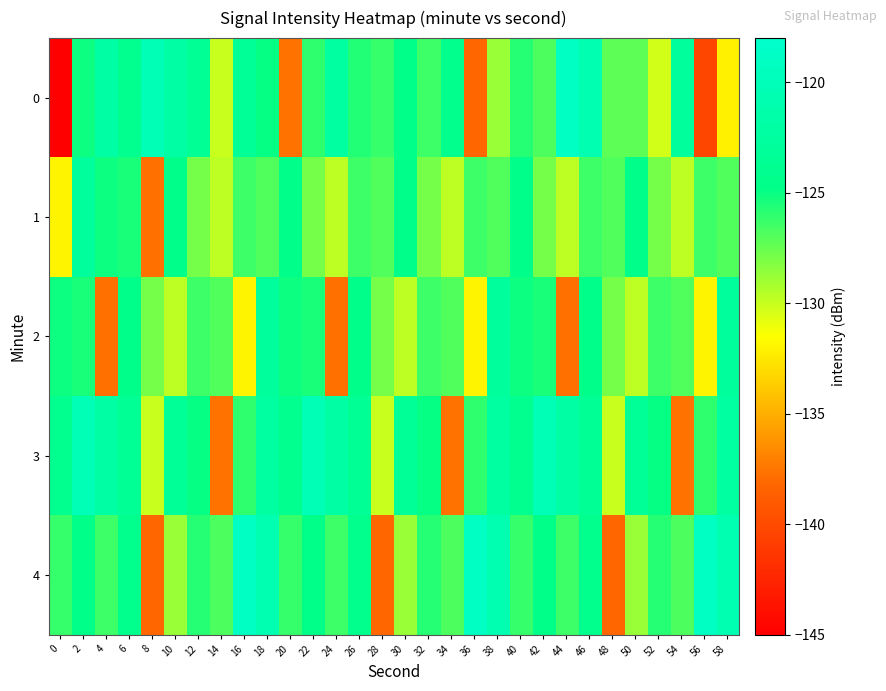

At 38, list the series in order from largest to smallest.

4, 3, 2, 1, 0